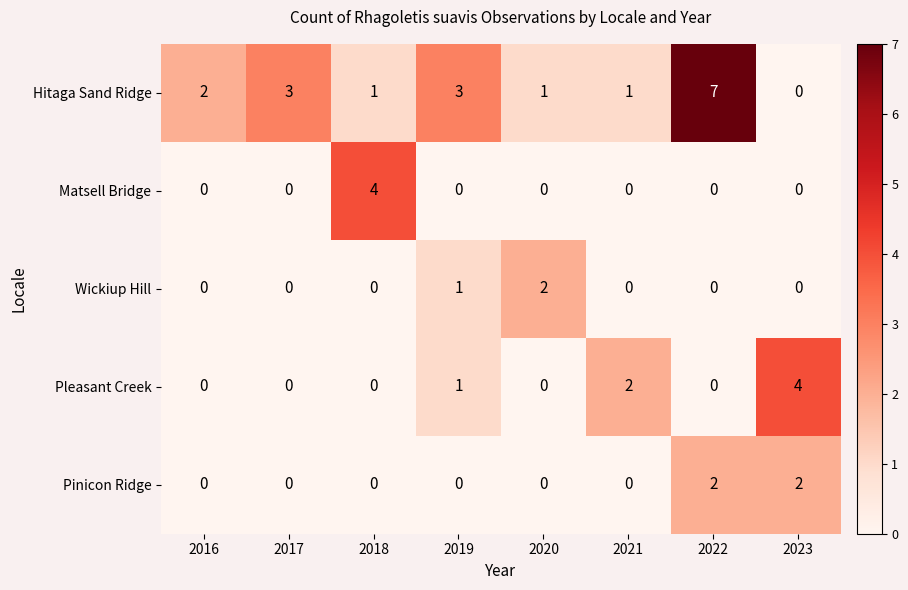

What is the greatest value displayed?

7